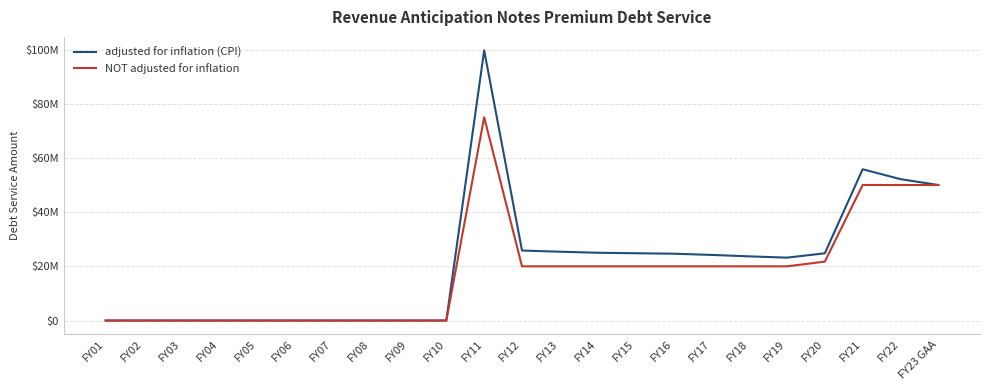

What are all the series names shown in the legend?

adjusted for inflation (CPI), NOT adjusted for inflation